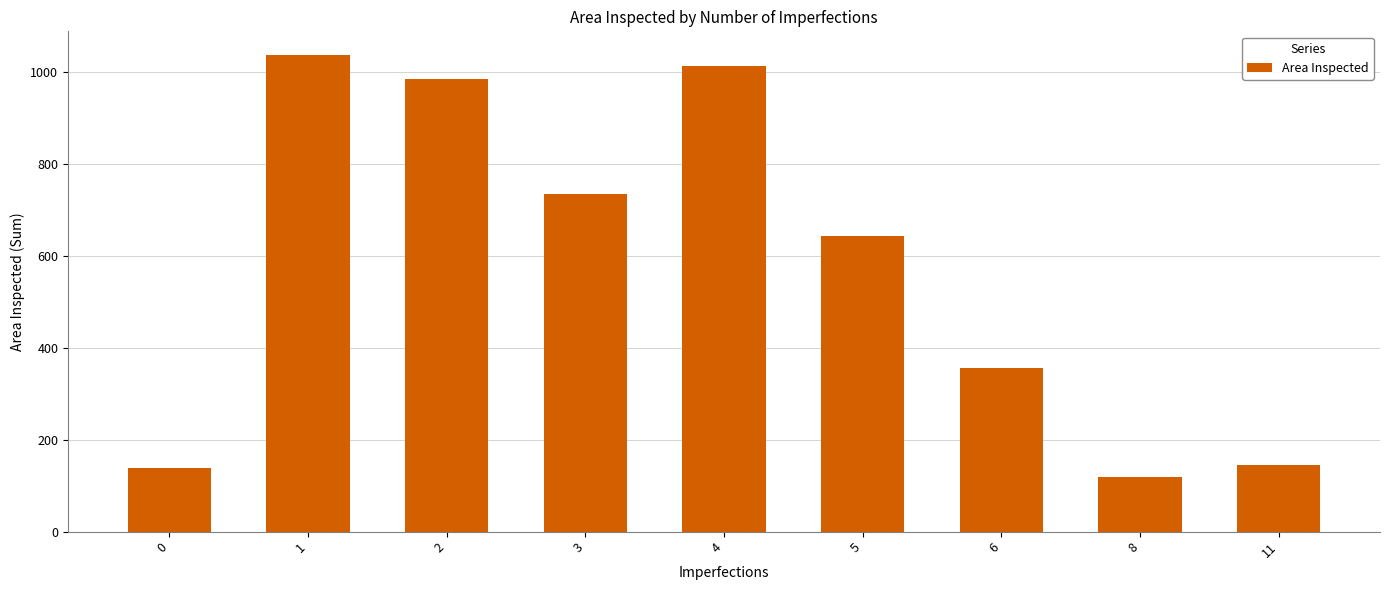

What is the change in value from 1 to 4?

-23